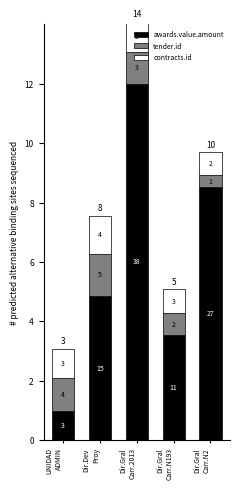

What is the difference between the tender.id values at Dir.Gral
Carr.N2 and Dir.Gral
Carr.N193?

0.4